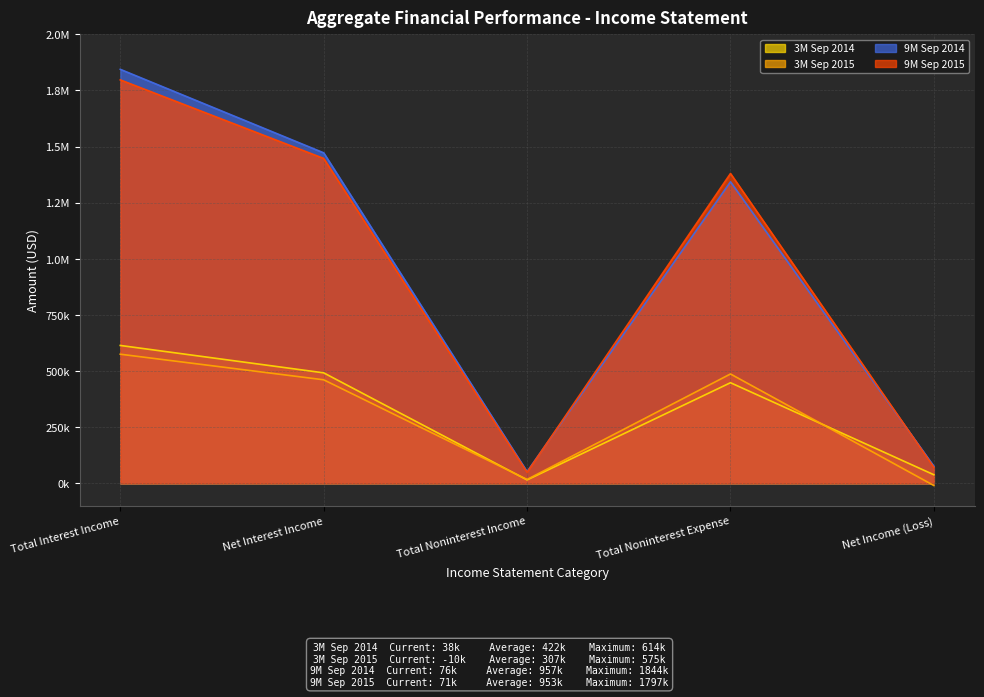

True or false: 3M Sep 2014 has more than 0 points higher than both neighbors.

True